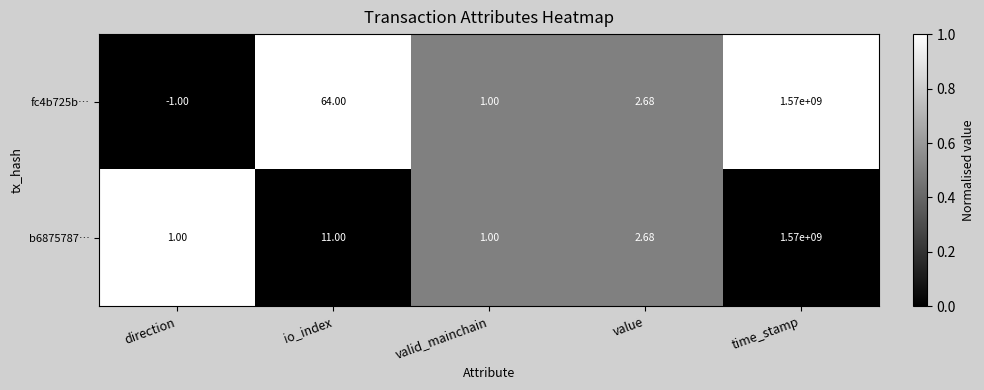

Where does the fc4b725b… series first go above 2?

io_index